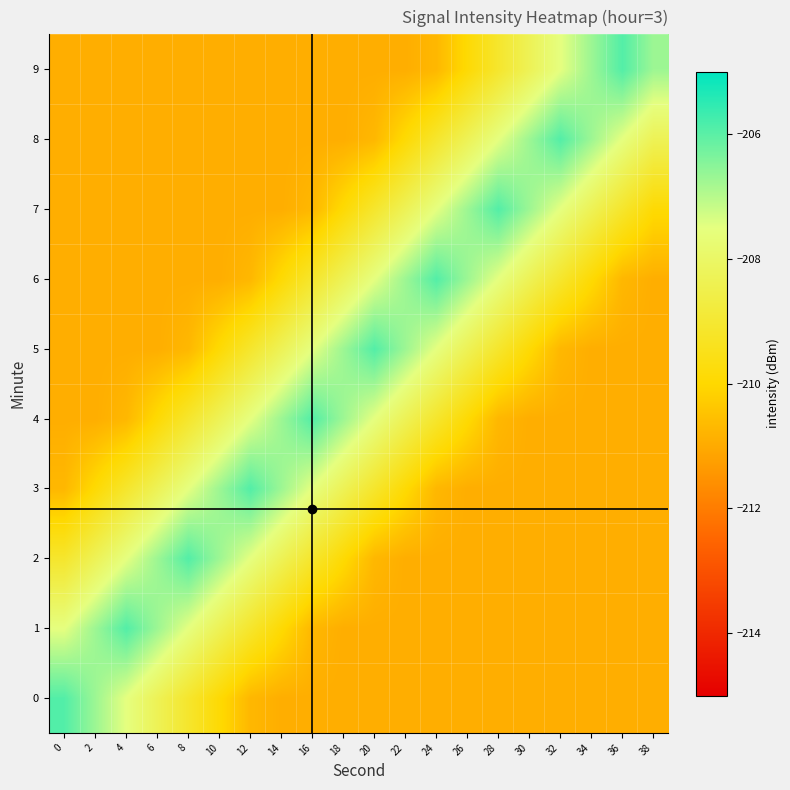

What is the difference between the highest and lowest values at 28?

5.0